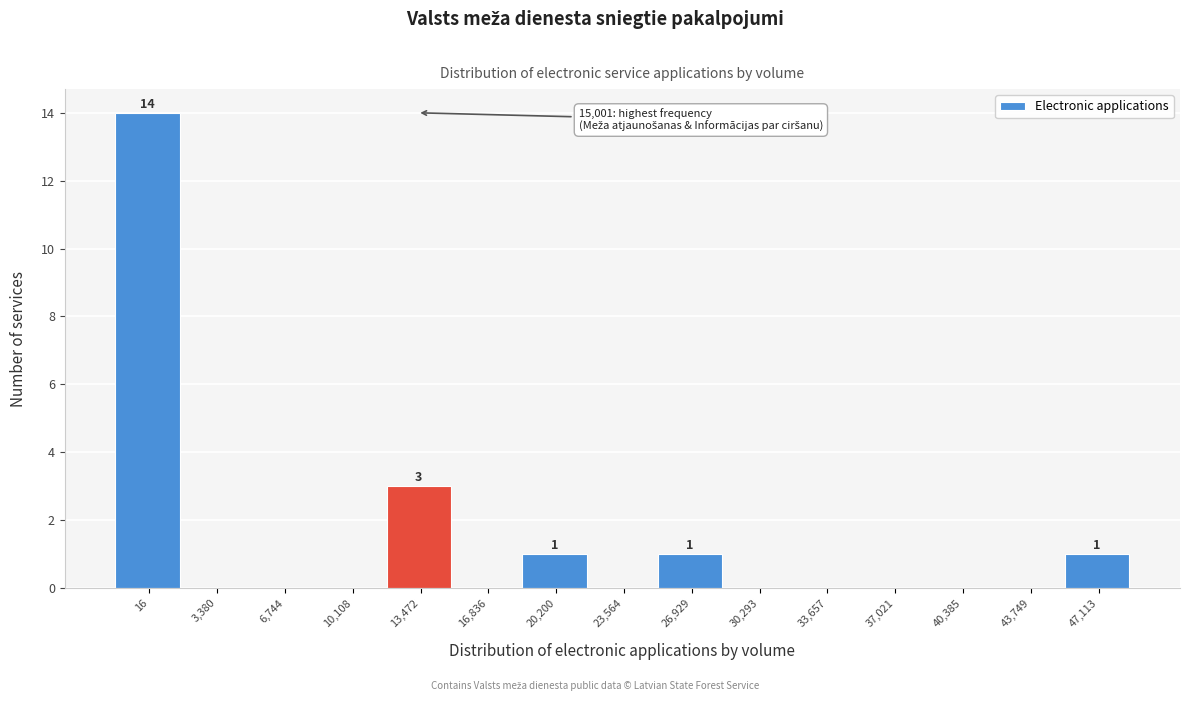

Reading left to right, what are all the values shown in this chart?

16=14	3,380=0	6,744=0	10,108=0	13,472=3	16,836=0	20,200=1	23,564=0	26,929=1	30,293=0	33,657=0	37,021=0	40,385=0	43,749=0	47,113=1